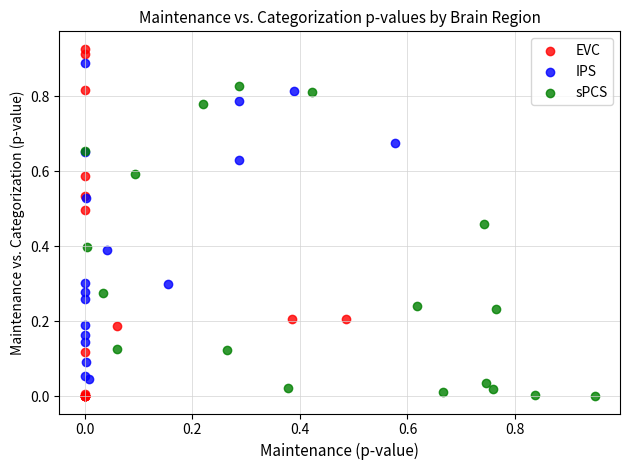

Which series reaches the maximum Y coordinate?

EVC